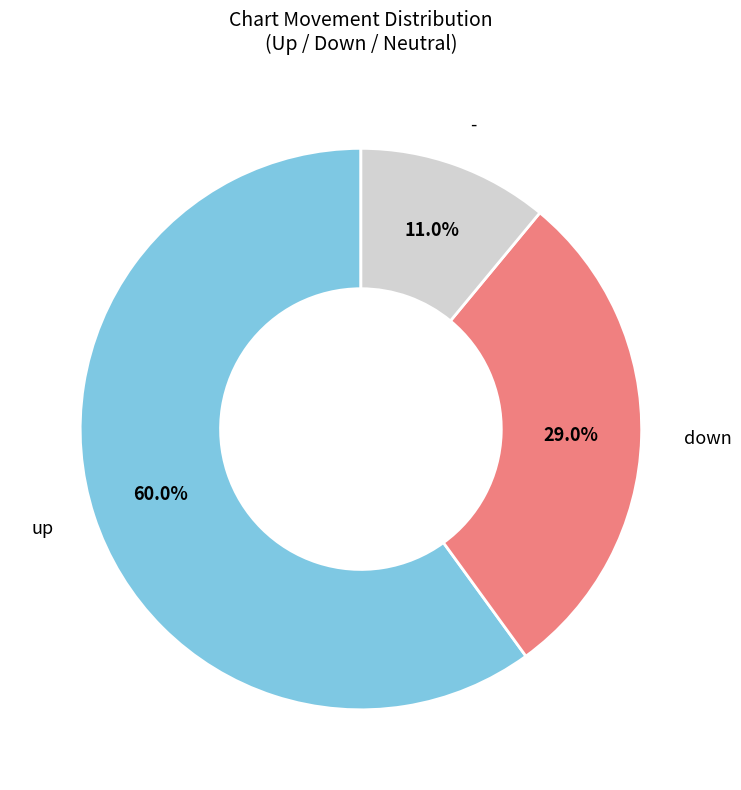

Which slice is the largest?

up